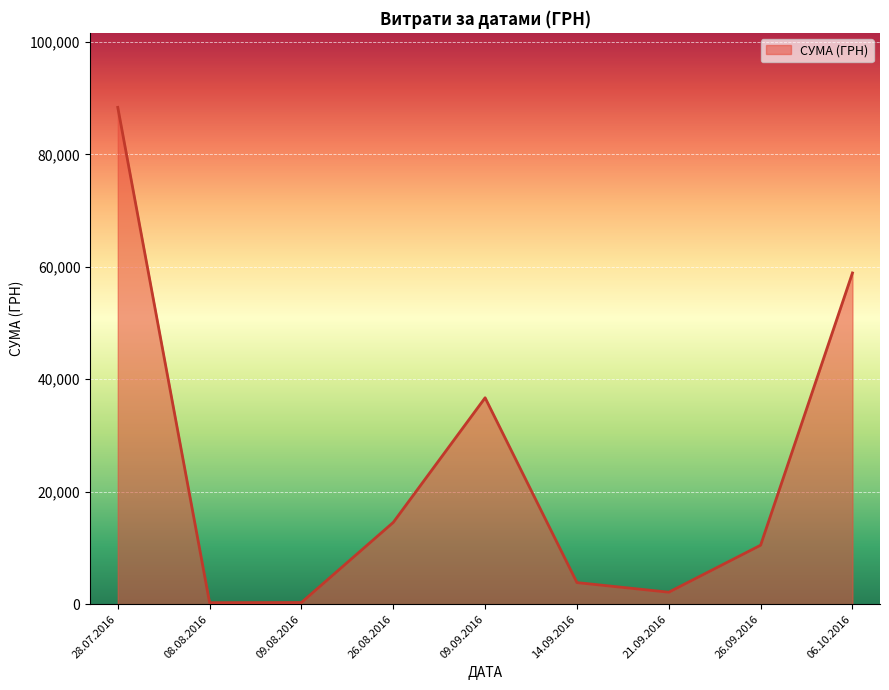

What is the difference between the maximum and minimum values?

88110.5